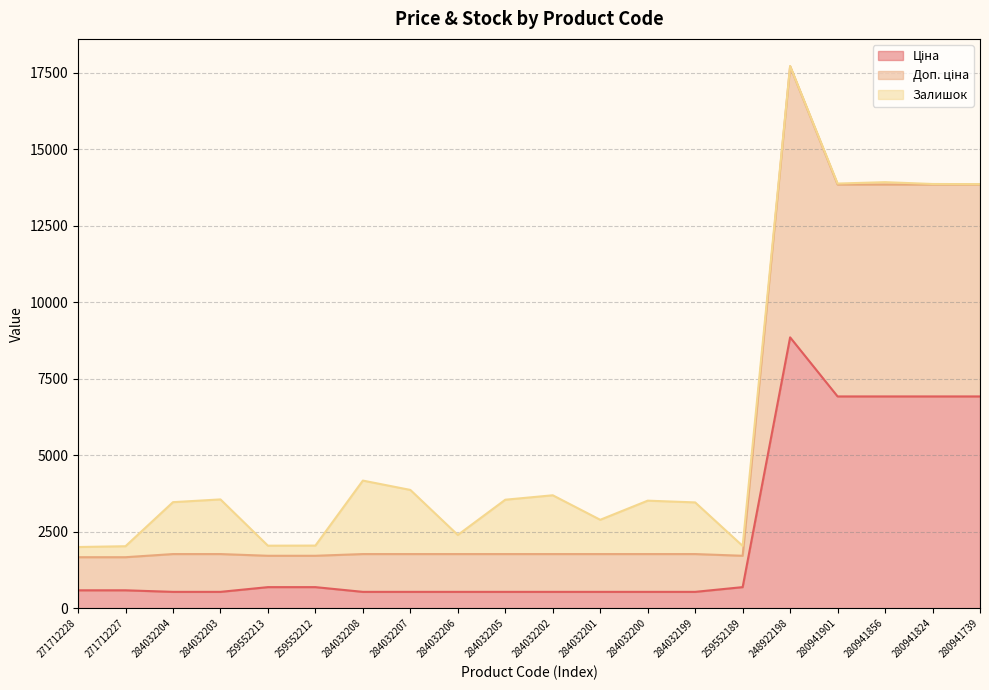

True or false: Ціна and Доп. ціна cross at least once.

False